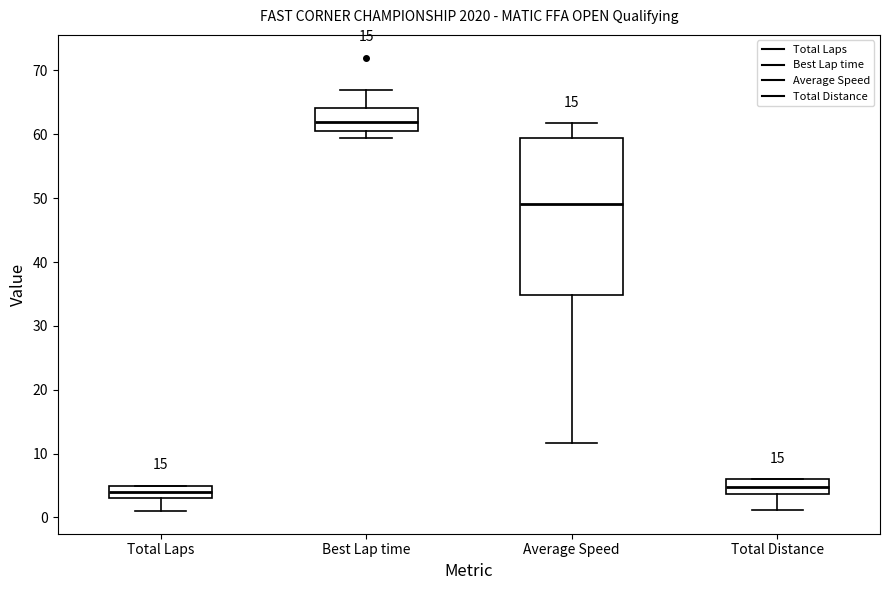

Which box is the tallest, from its lower edge to its upper edge?

Average Speed